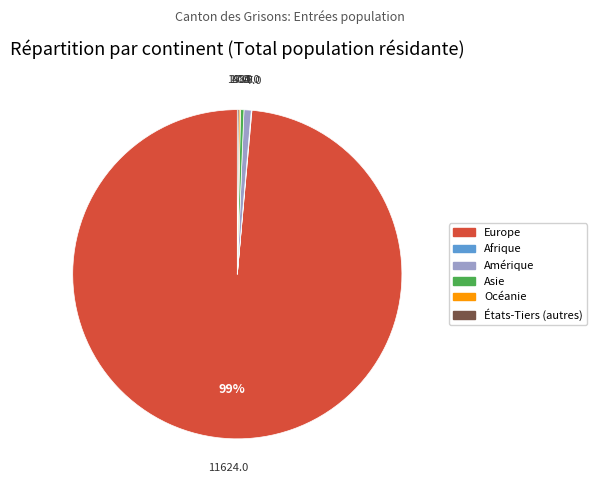

Does any single category account for the majority?

Yes